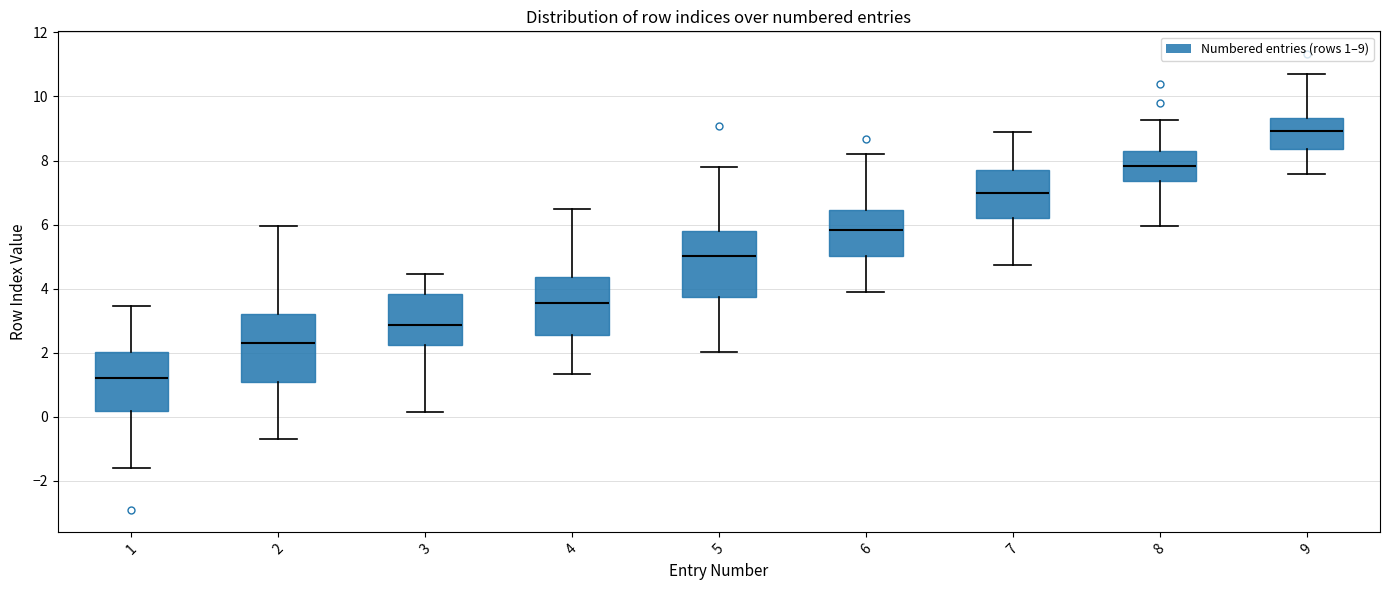

Reading left to right, read every box against the y-axis: the position of its median line, the range the box covers, and the ends of its whiskers. The values are not printed on the chart, so give them approximately, as read against the axis.

1: median 1.2, box 0.2 to 2.0, whiskers -1.6 to 3.4
2: median 2.4, box 1.0 to 3.2, whiskers -0.6 to 6.0
3: median 2.8, box 2.2 to 3.8, whiskers 0.2 to 4.4
4: median 3.6, box 2.6 to 4.4, whiskers 1.4 to 6.4
5: median 5.0, box 3.8 to 5.8, whiskers 2.0 to 7.8
6: median 5.8, box 5.0 to 6.4, whiskers 4.0 to 8.2
7: median 7.0, box 6.2 to 7.8, whiskers 4.8 to 8.8
8: median 7.8, box 7.4 to 8.2, whiskers 6.0 to 9.2
9: median 9.0, box 8.4 to 9.4, whiskers 7.6 to 10.8